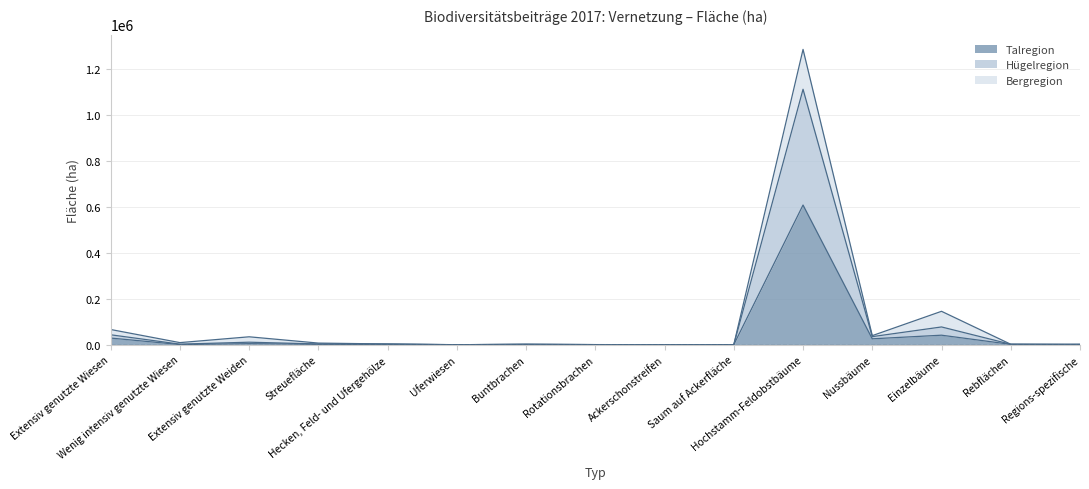

What is the total value across all series at Saum auf Ackerfläche?

183